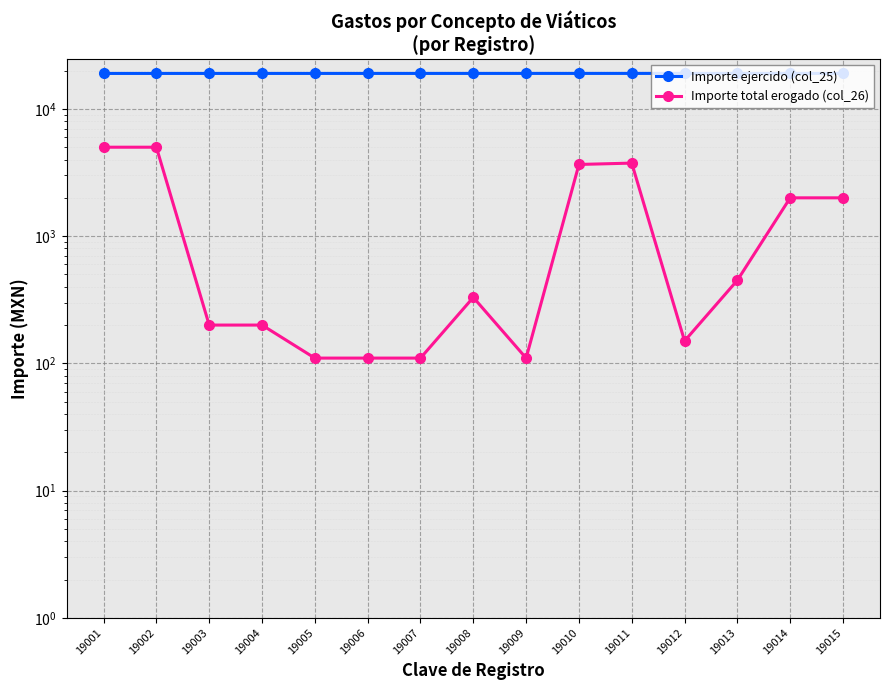

Between 19007 and 19006, which is larger?

19007